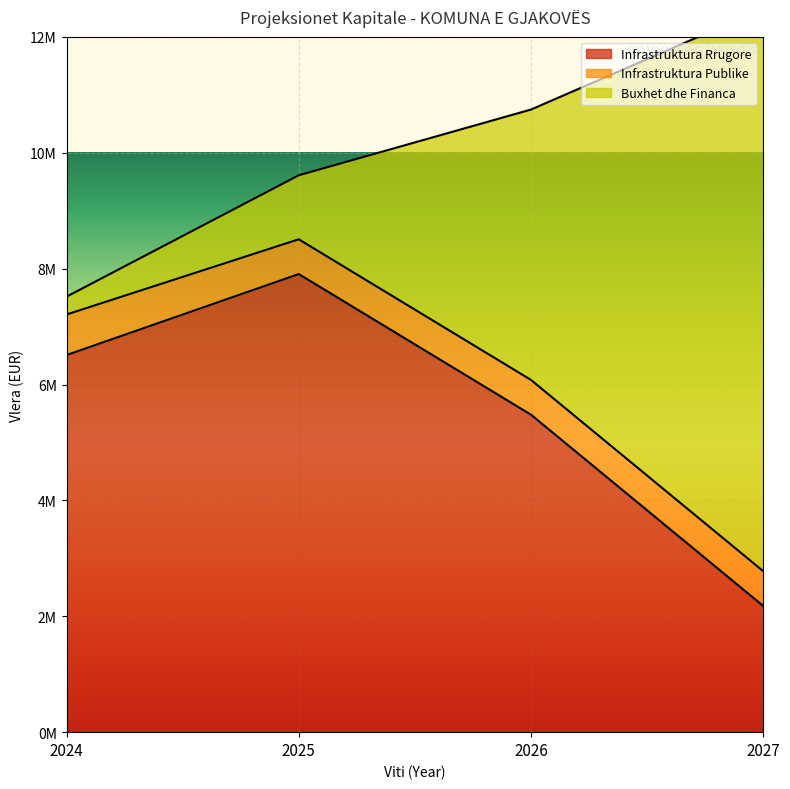

True or false: Infrastruktura Rrugore has more than 1 interior local peaks.

False